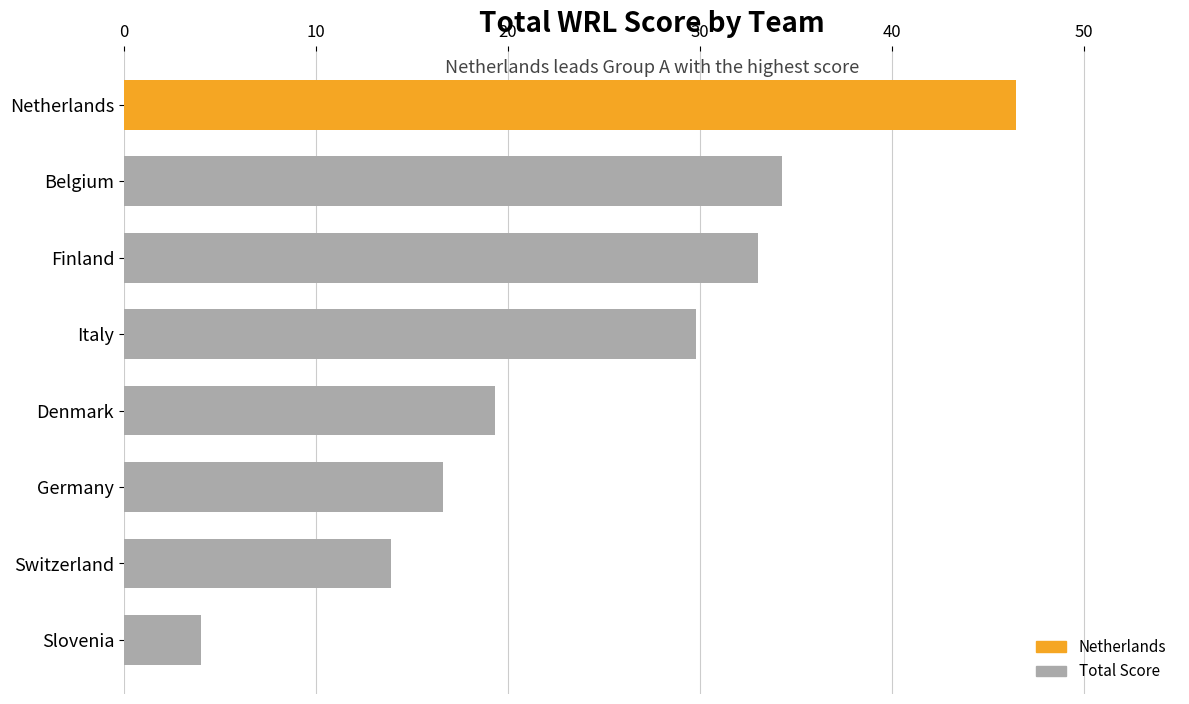

Are the bars horizontal?

Yes